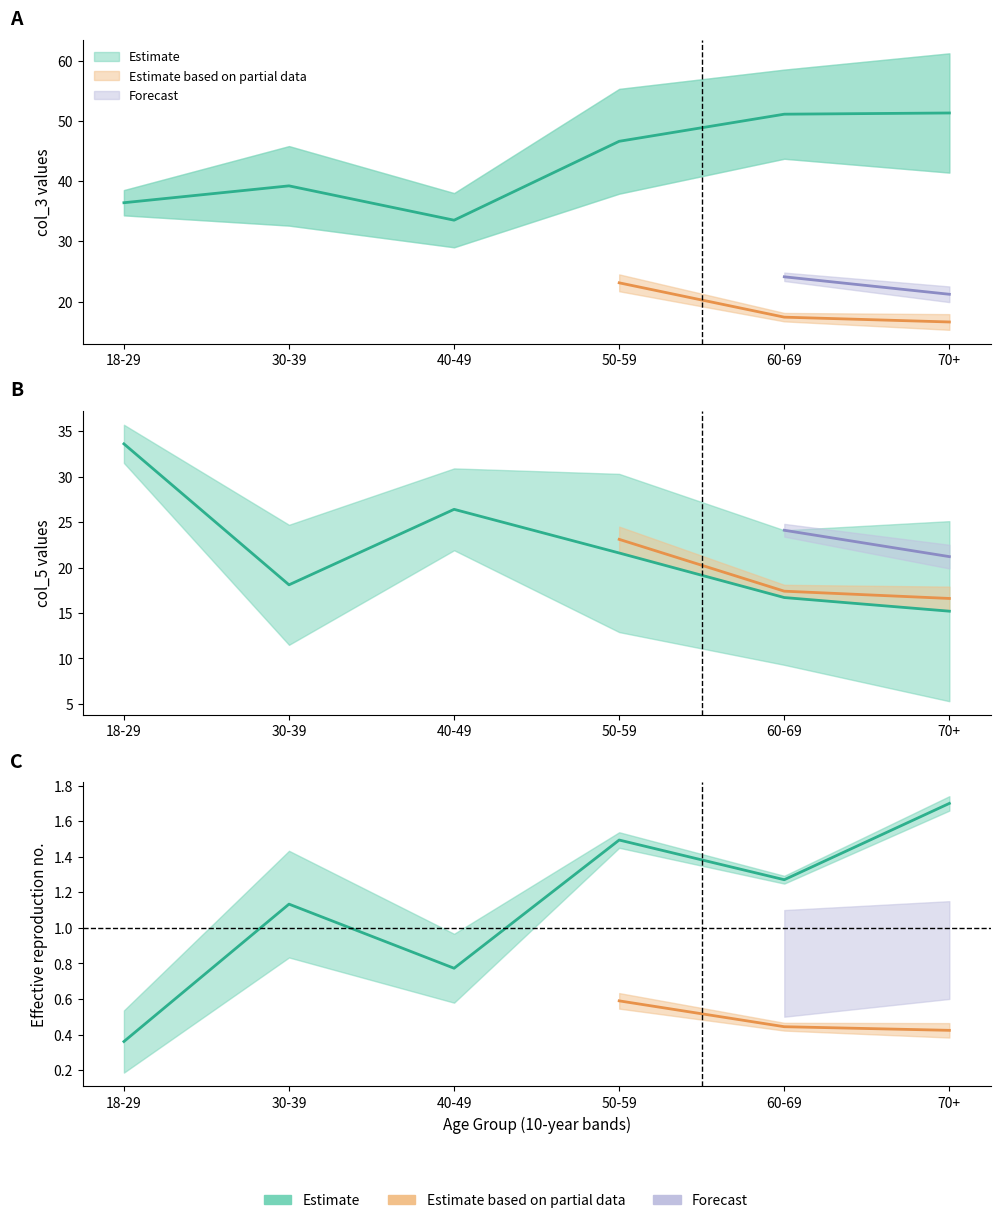

How many lines are shown in the chart?

3